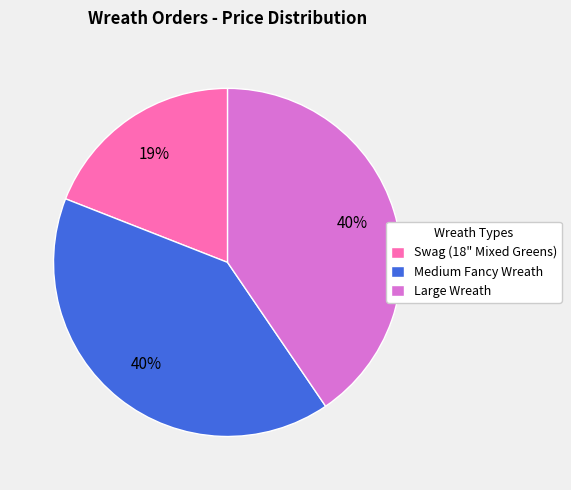

Between Swag (18" Mixed Greens) and Medium Fancy Wreath, which is larger?

Medium Fancy Wreath